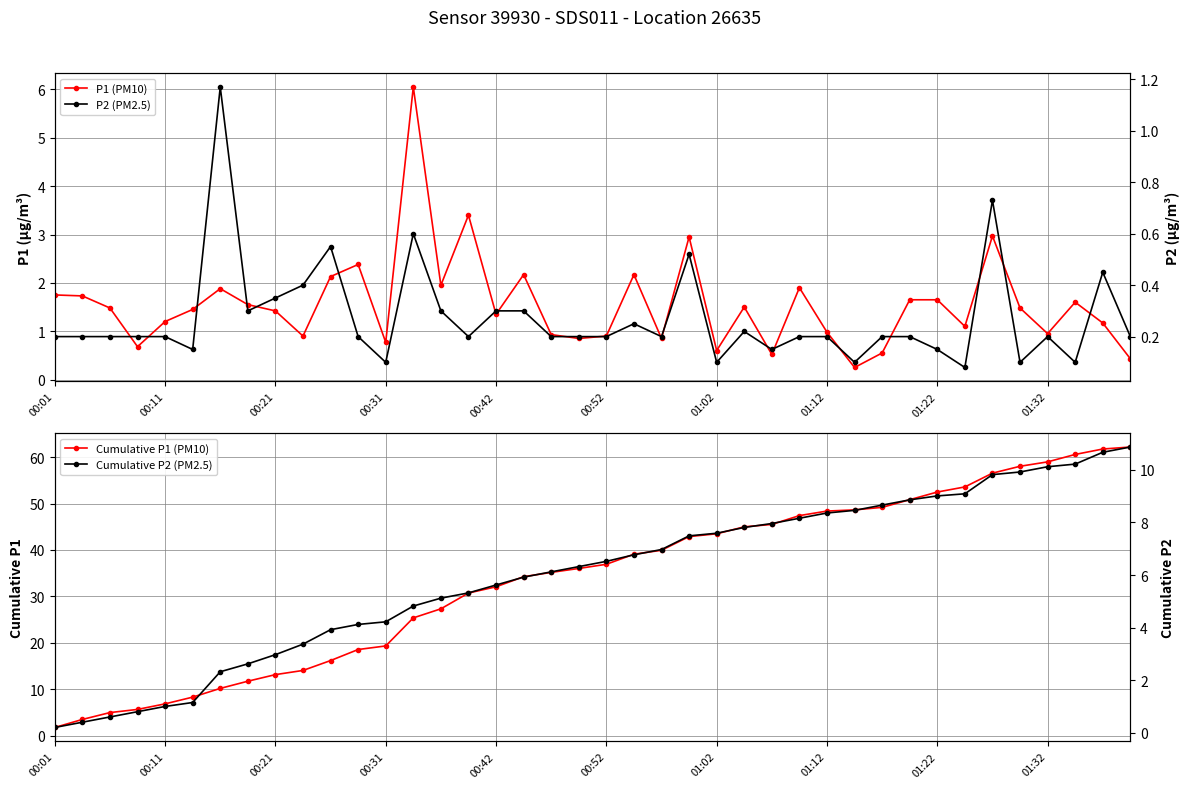

What is the maximum value for Cumulative P1 (PM10)?

62.2